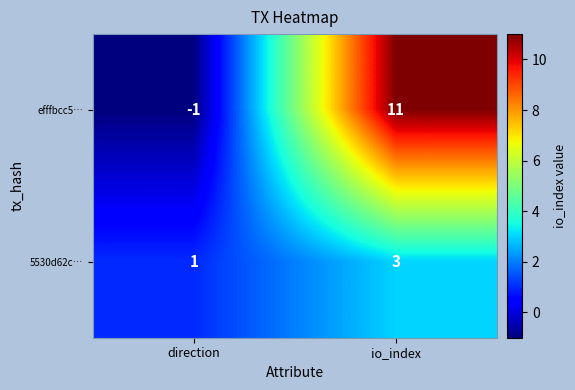

Rank the series by their average value, from lowest to highest.

5530d62c…, efffbcc5…